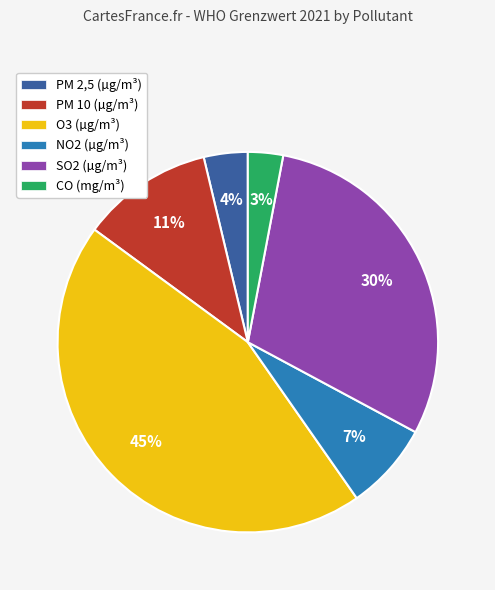

How many segments does this pie chart have?

6